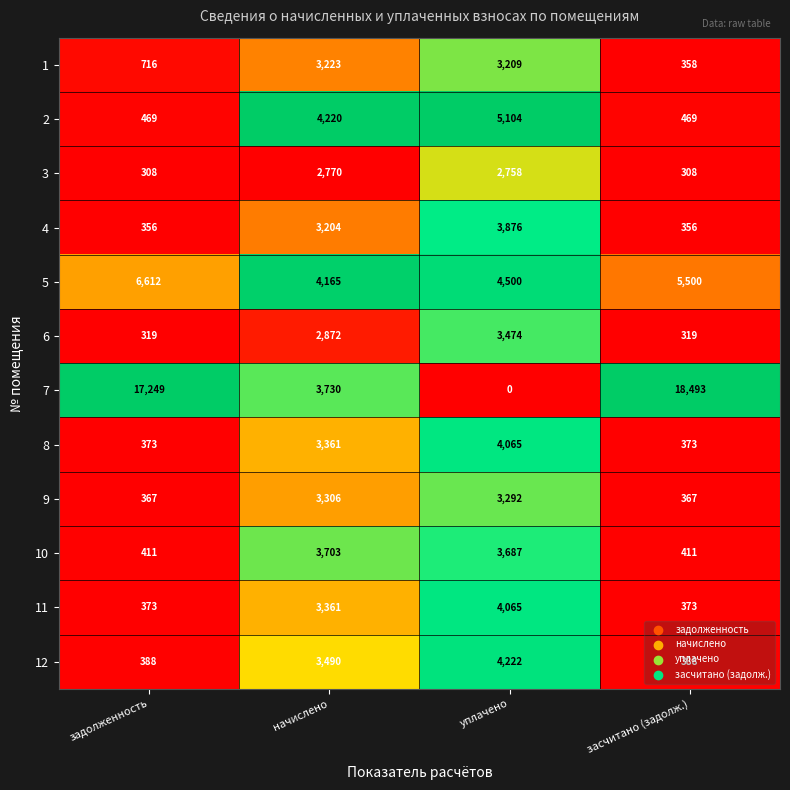

Which label corresponds to the smallest value in the chart?

уплачено